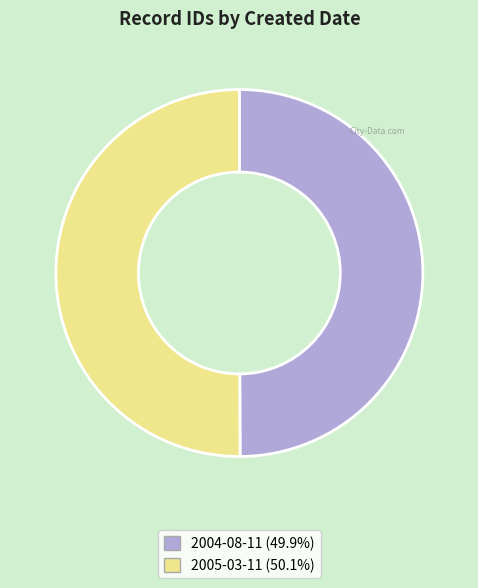

What is the ratio of the value at 2005-03-11 to the value at 2004-08-11?

1.0